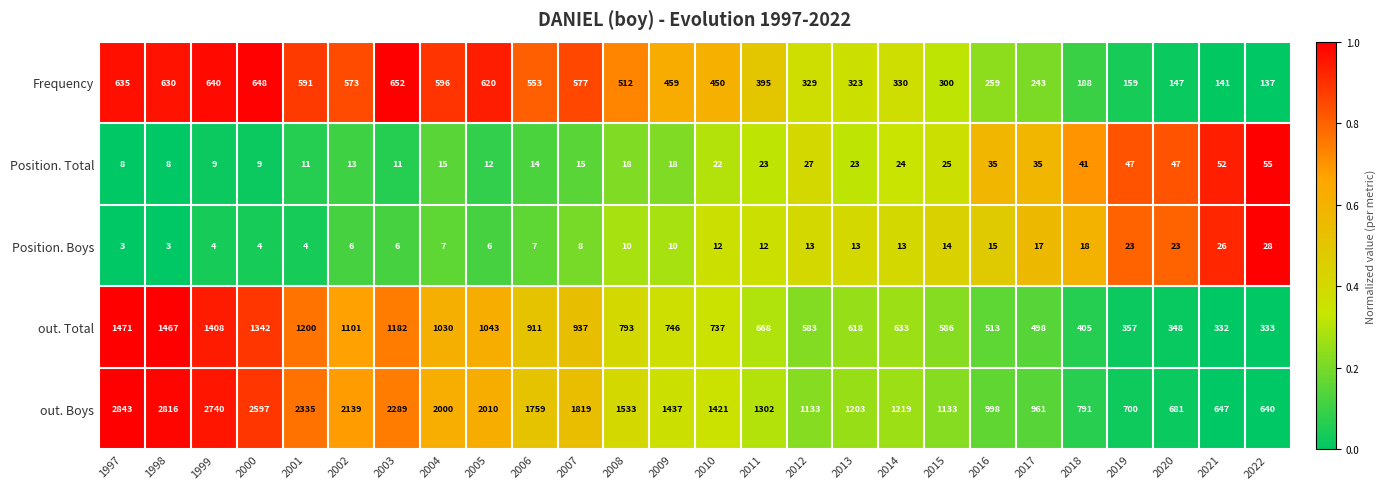

Which series changed the most between 2003 and 2010?

out. Boys